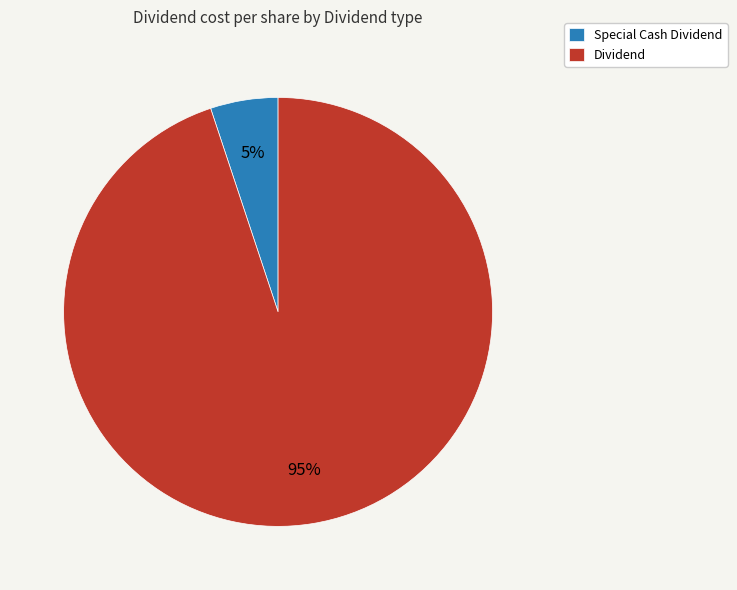

What is the smallest slice in the pie chart?

Special Cash Dividend